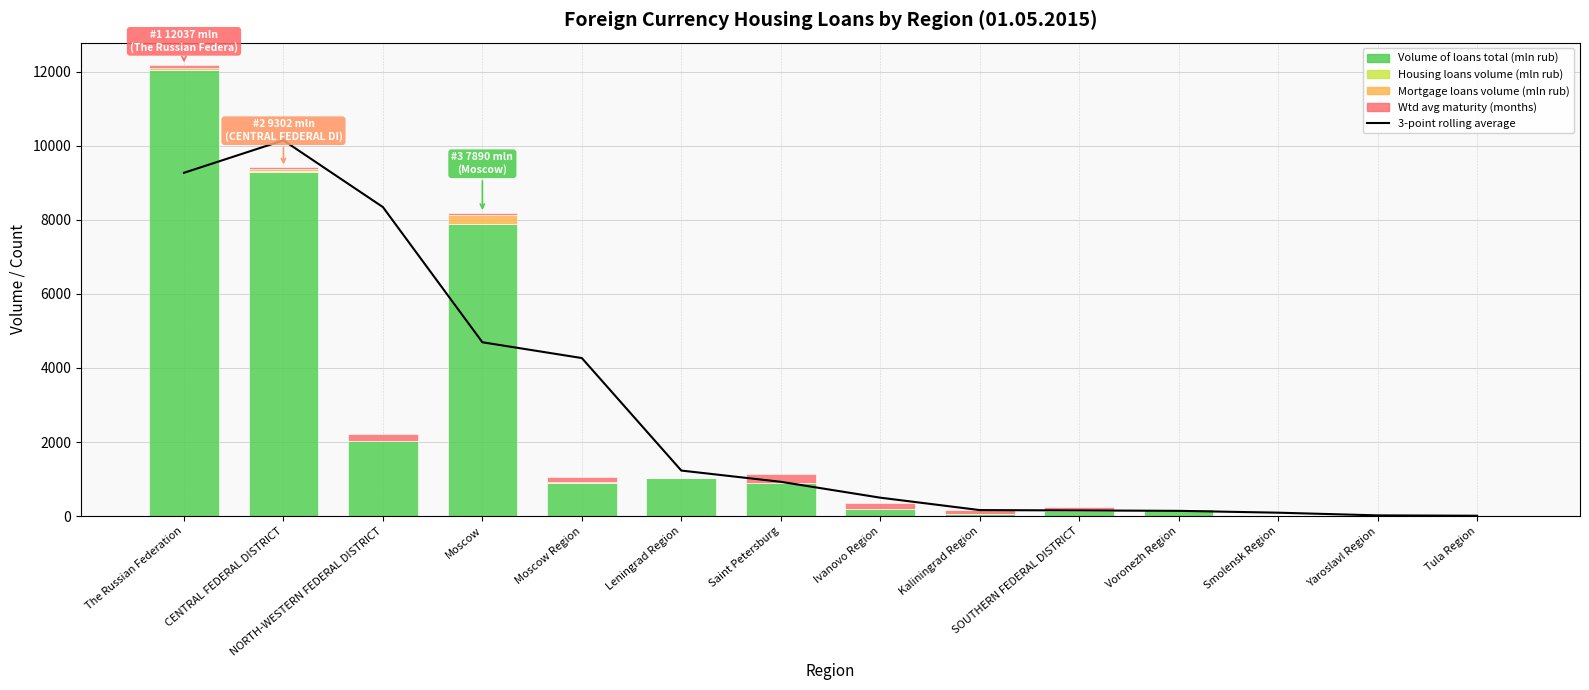

What are all the series names shown in the legend?

3-point rolling average, Volume of loans total (mln rub), Housing loans volume (mln rub), Mortgage loans volume (mln rub), Wtd avg maturity (months)